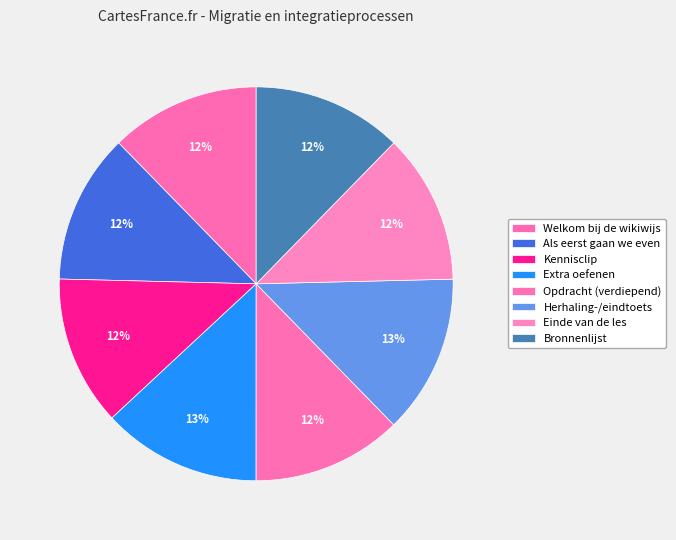

How many segments does this pie chart have?

8